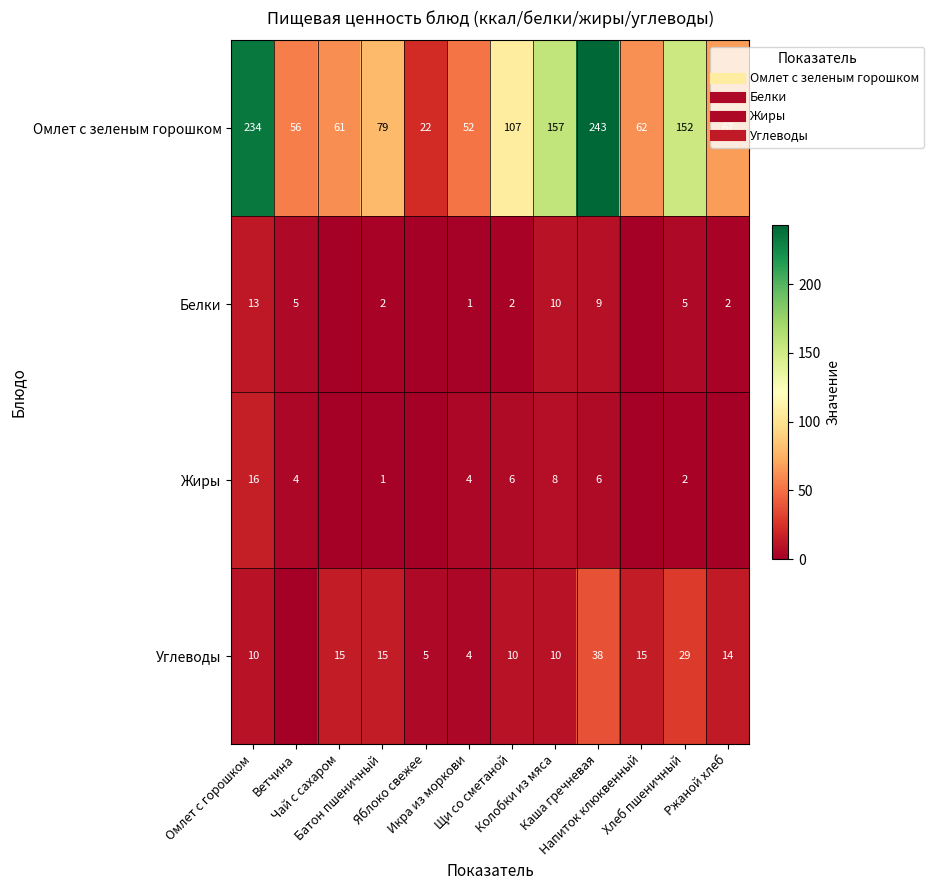

At how many categories does at least one series exceed 26?

11